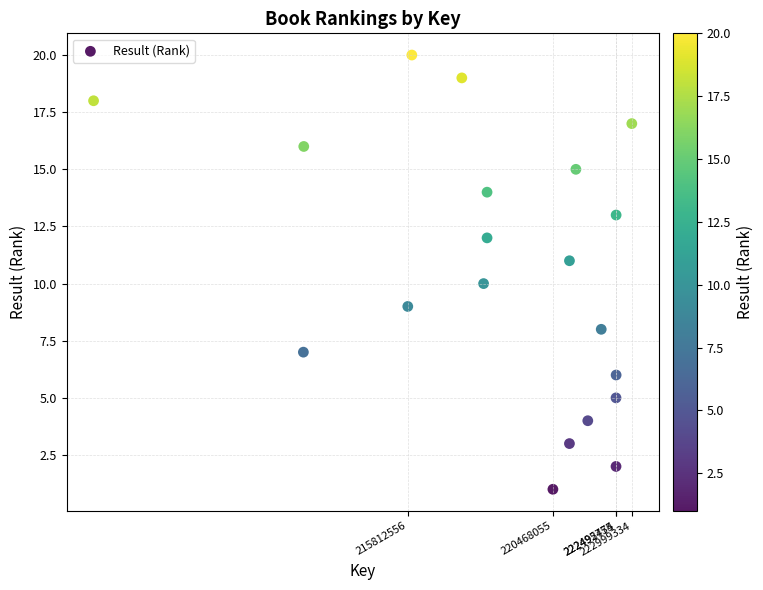

What is the range of Y values (max minus min)?

19